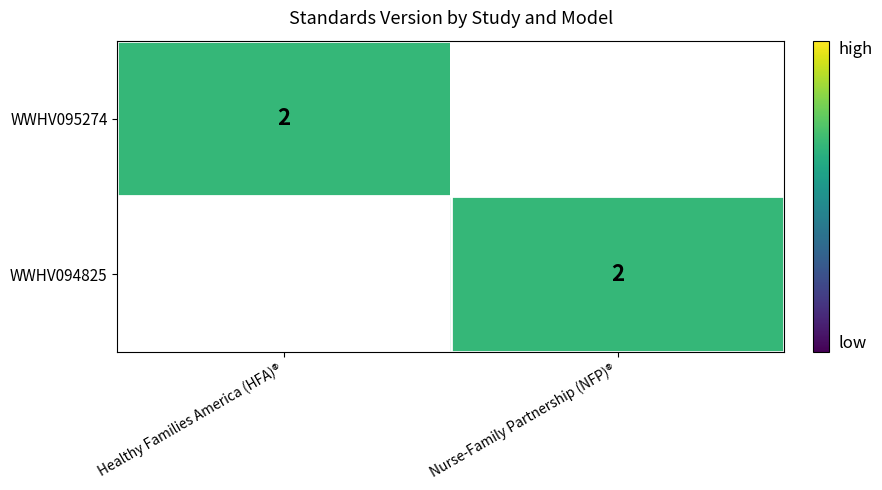

At which category does the chart reach its minimum across all series?

Nurse-Family Partnership (NFP)®